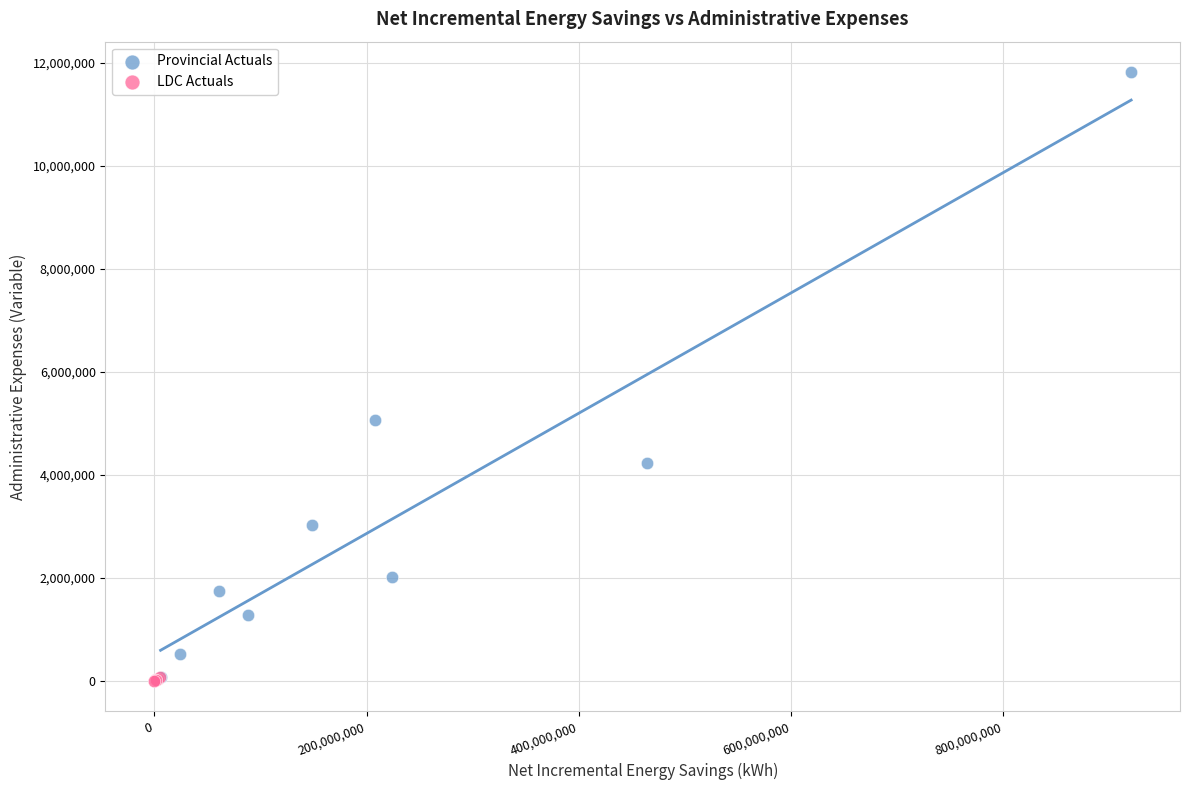

Which series has the largest Y range (max minus min)?

Provincial Actuals